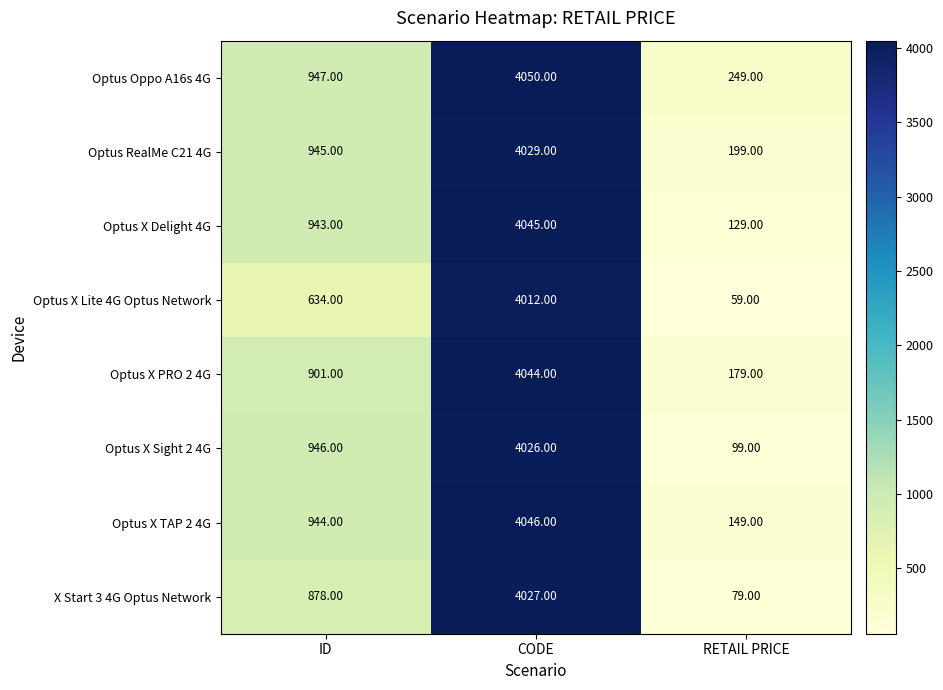

At which category does the chart reach its peak across all series?

CODE